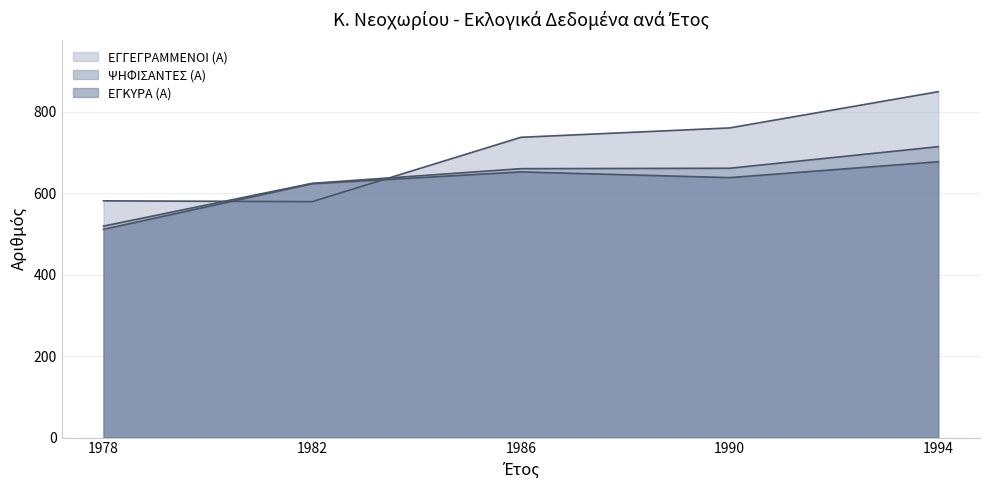

What is the difference between the maximum and minimum values in the ΕΓΓΕΓΡΑΜΜΕΝΟΙ (Α) series?

270